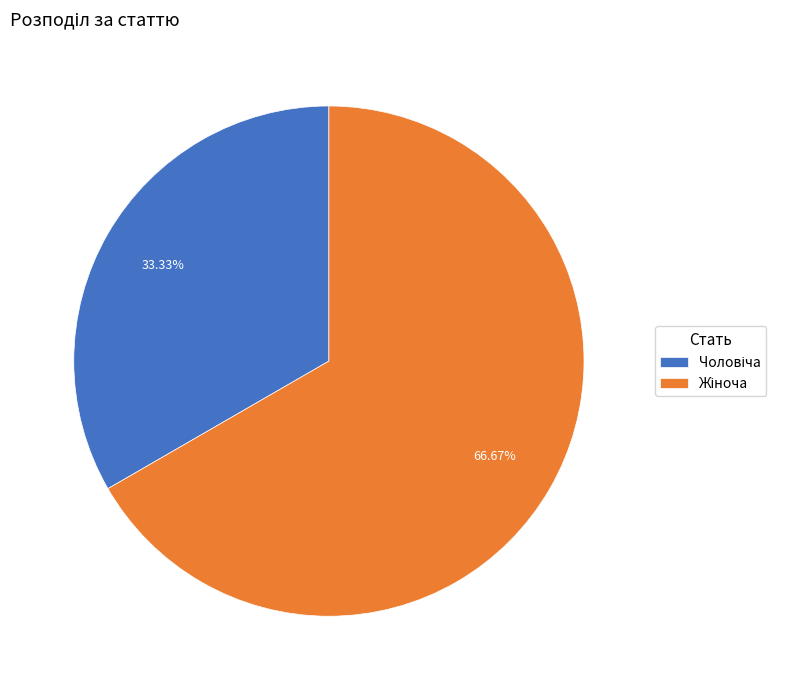

Is there a majority slice in this chart?

Yes